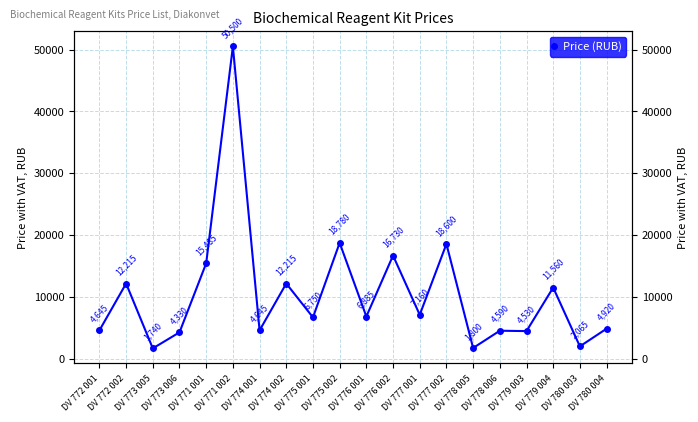

How many categories are shown in the chart?

20